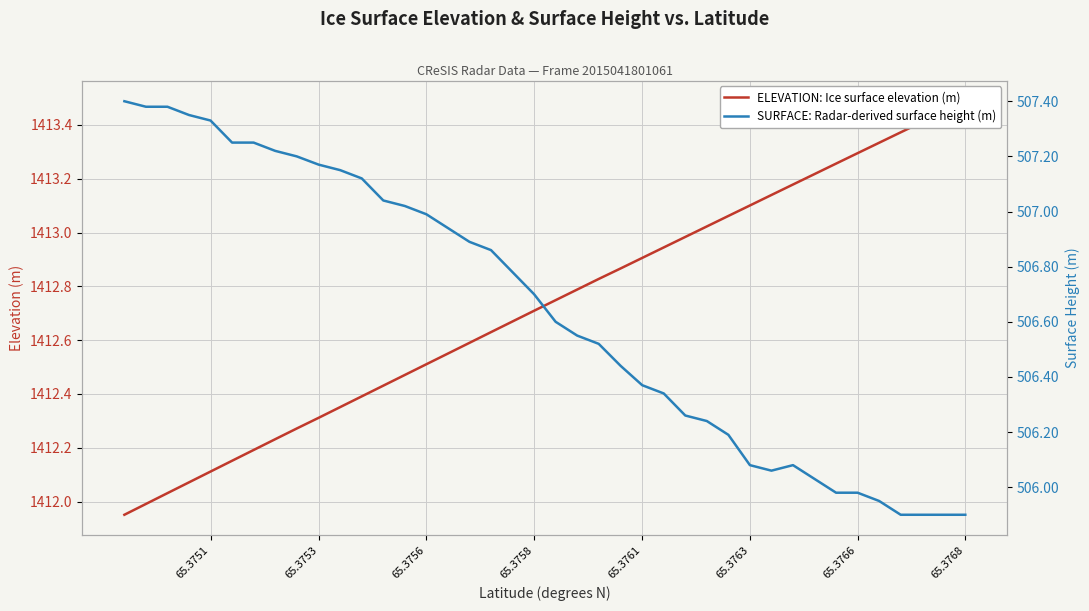

Where does the ELEVATION: Ice surface elevation (m) series first go above 1412?

65.3768